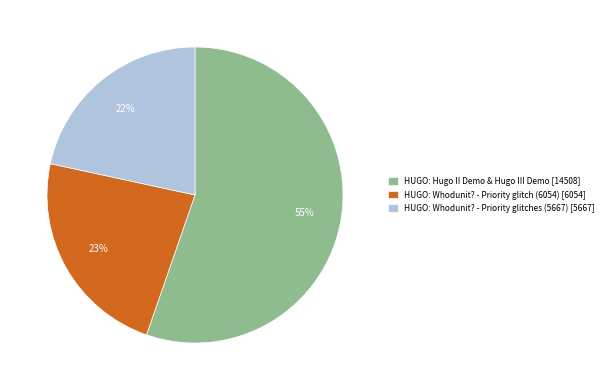

To the nearest percent, what is the combined percentage of HUGO: Hugo II Demo & Hugo III Demo and HUGO: Whodunit? - Priority glitch (6054)?

78%